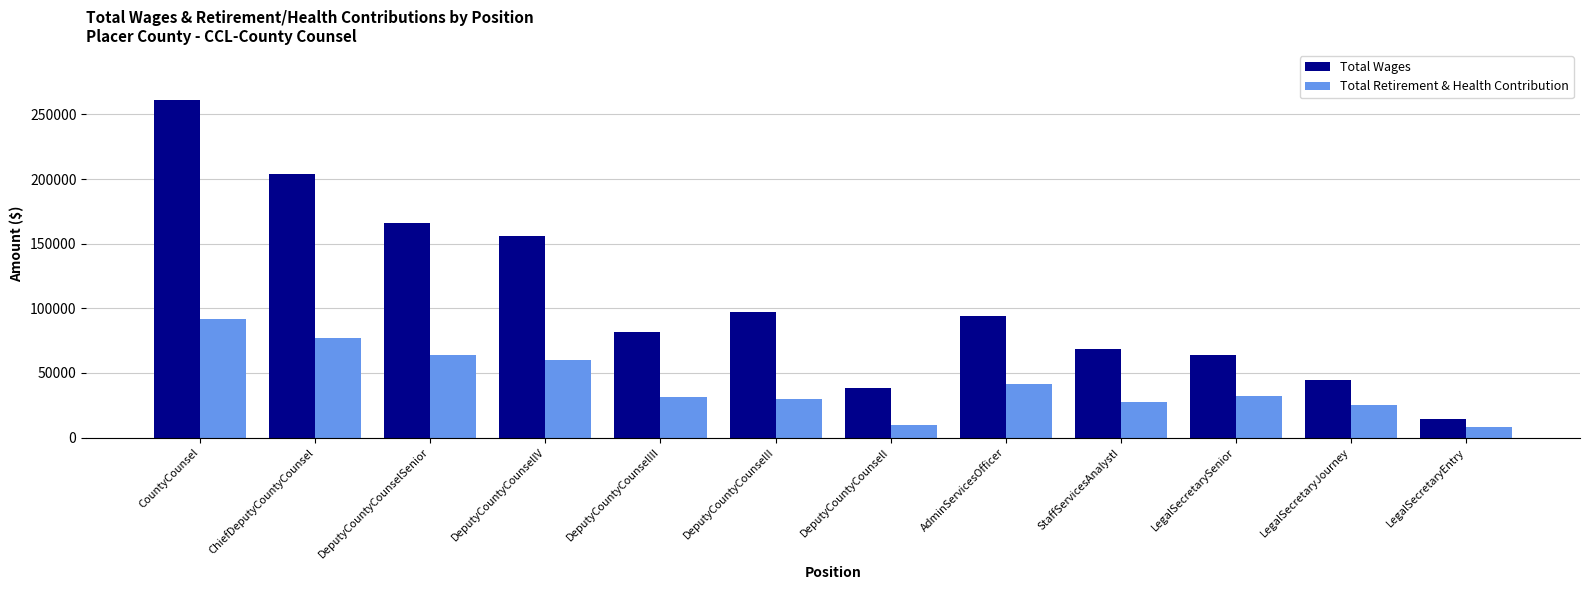

Rank the series at DeputyCountyCounselIV from lowest to highest value.

Total Retirement & Health Contribution, Total Wages